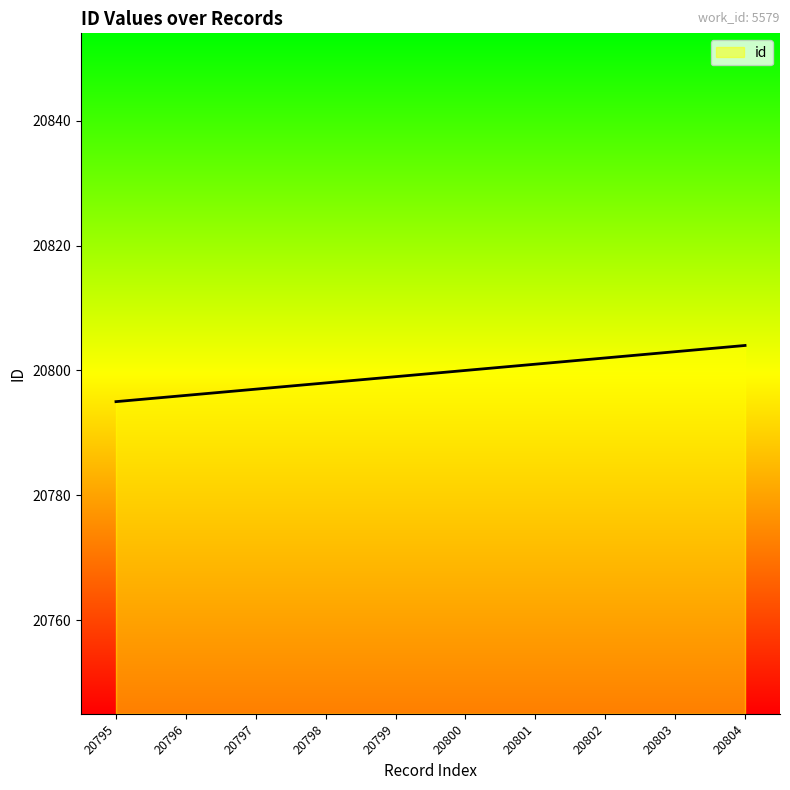

What is the change in value from 20799 to 20801?

+2